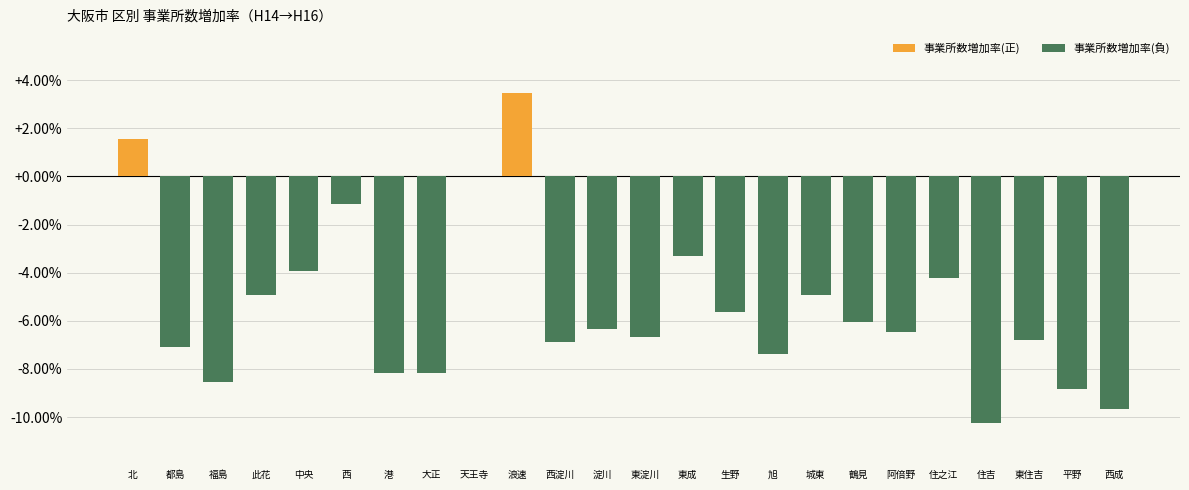

How many bars are there in total?

48